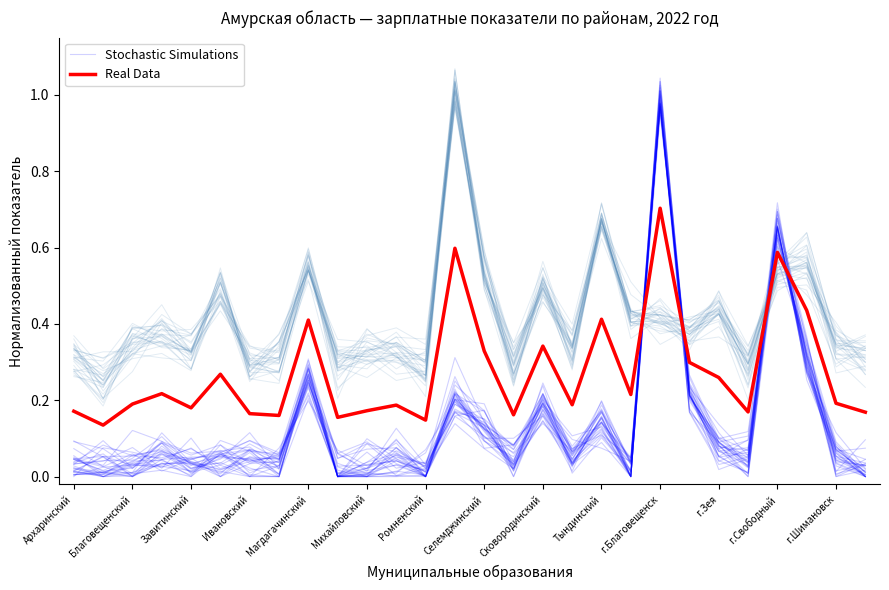

How many interior local peaks does the Real Data series have?

9